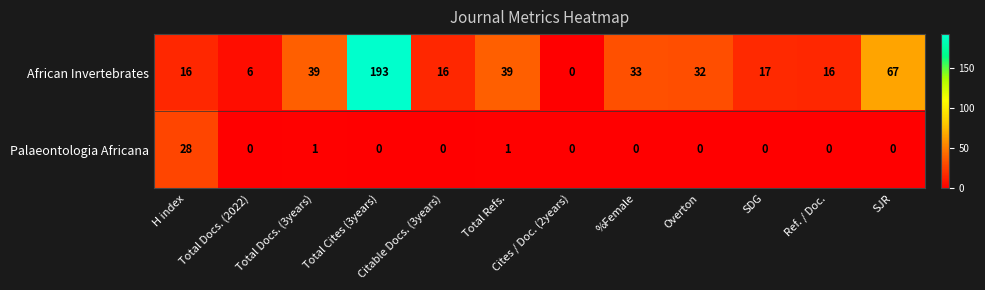

At which label is African Invertebrates closest to 96?

SJR